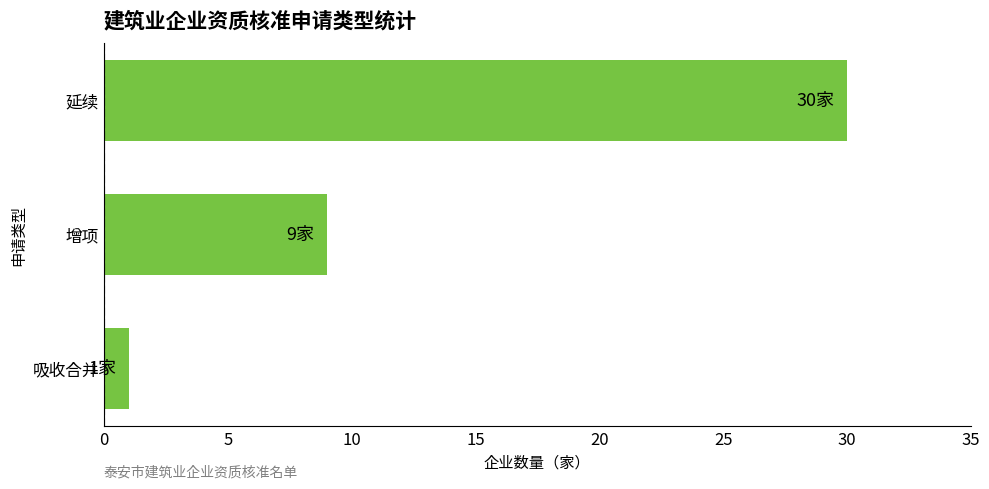

Which label corresponds to the smallest value in the chart?

吸收合并